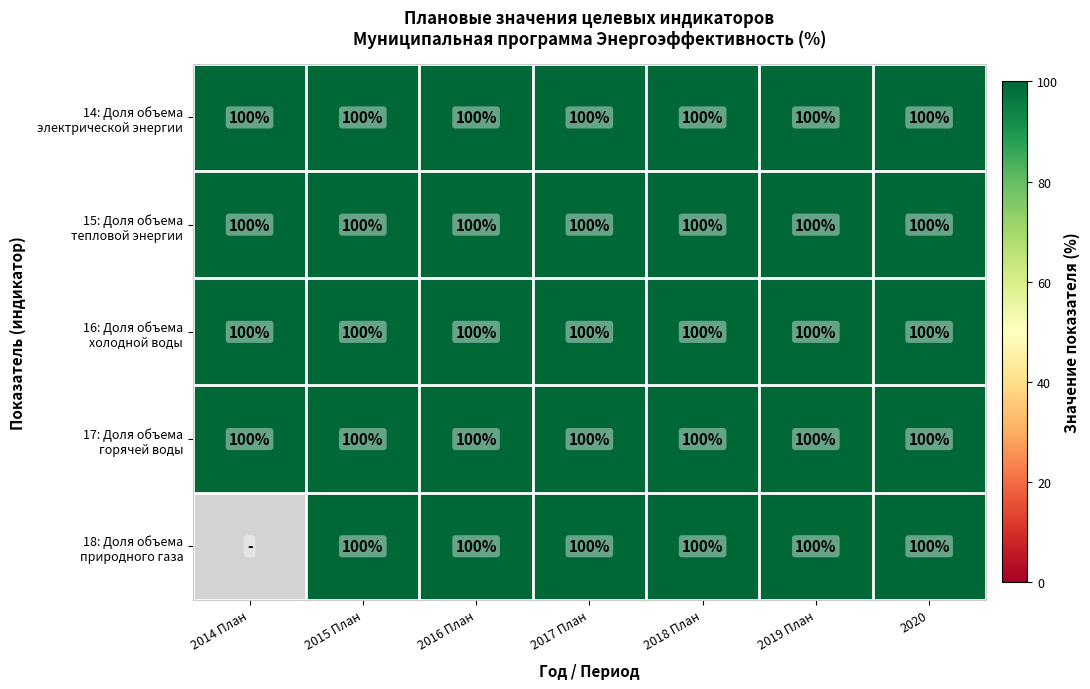

Rank the series by their maximum value, from highest to lowest.

14, 15, 16, 17, 18